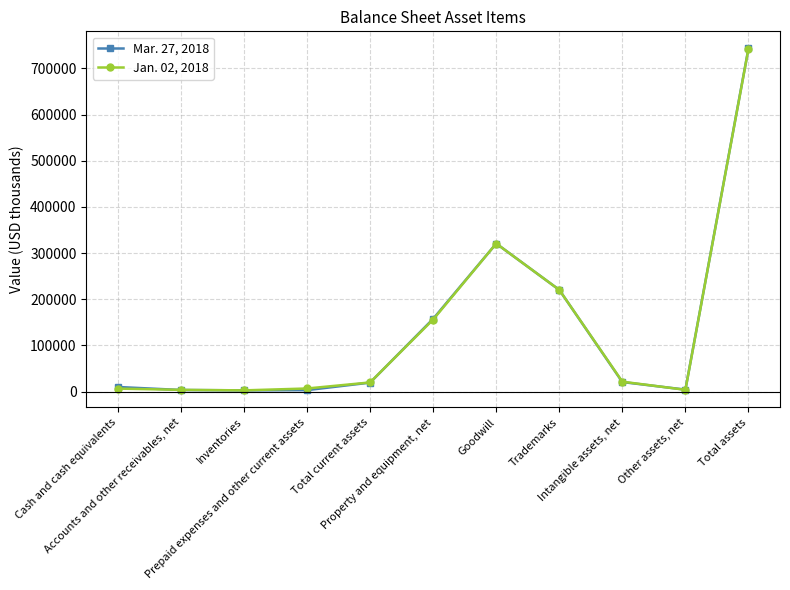

In Mar. 27, 2018, how many points are lower than both neighbors (excluding endpoints)?

2